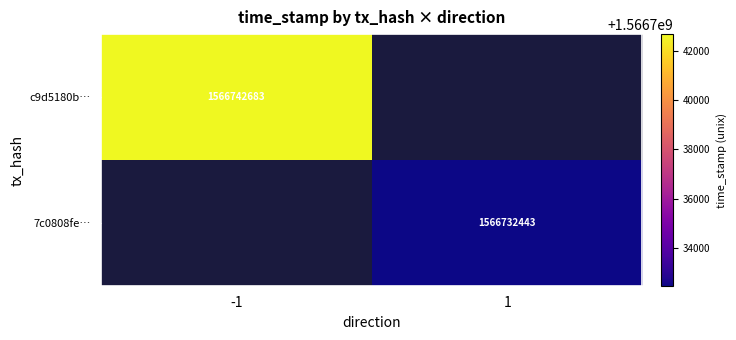

What is the greatest value displayed?

1566742683.0